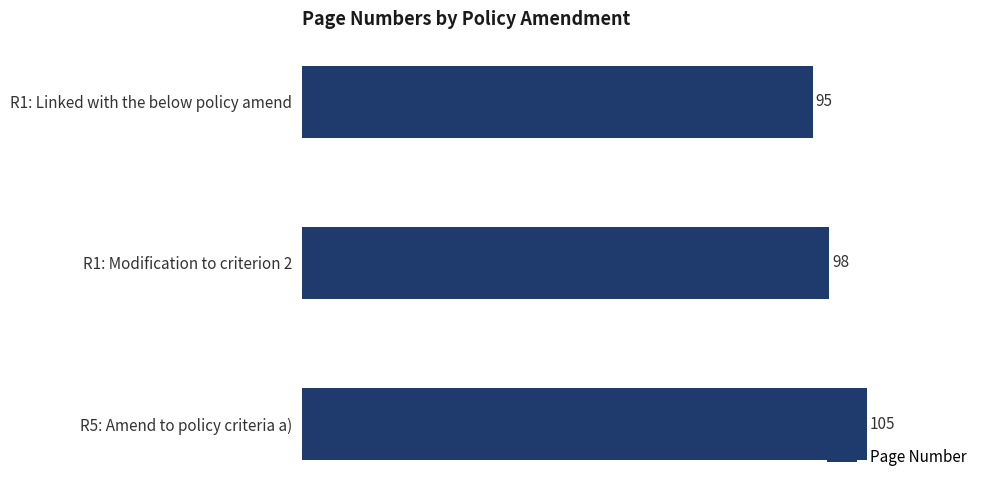

The value at R1: Modification to criterion 2 is 54. True or false?

False